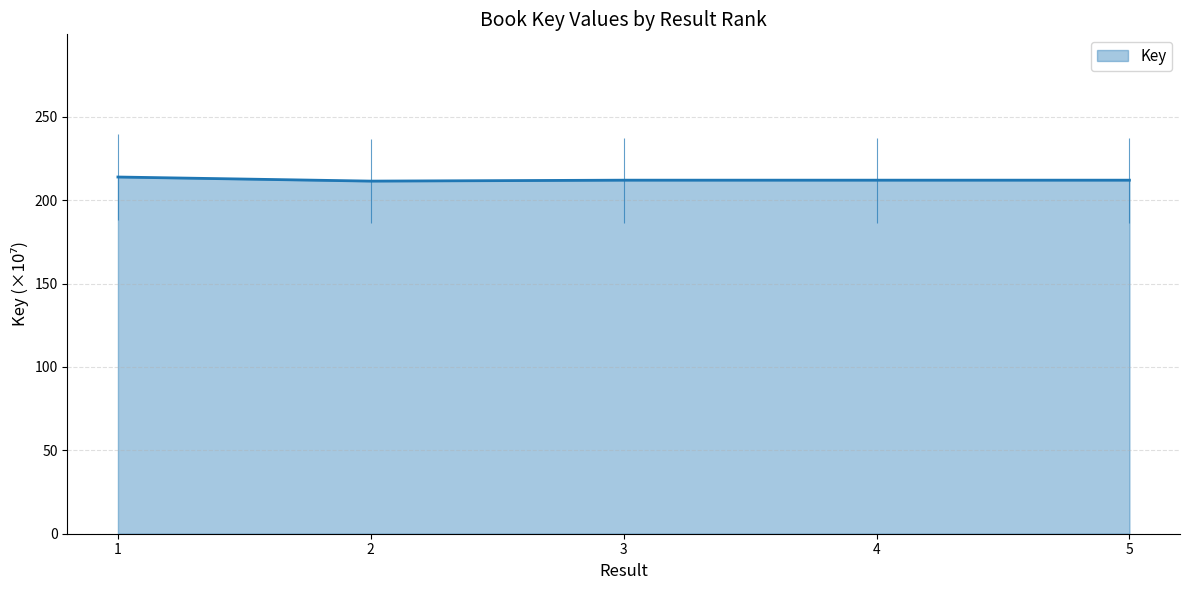

What is the value of the 2nd point from the left?

211.4